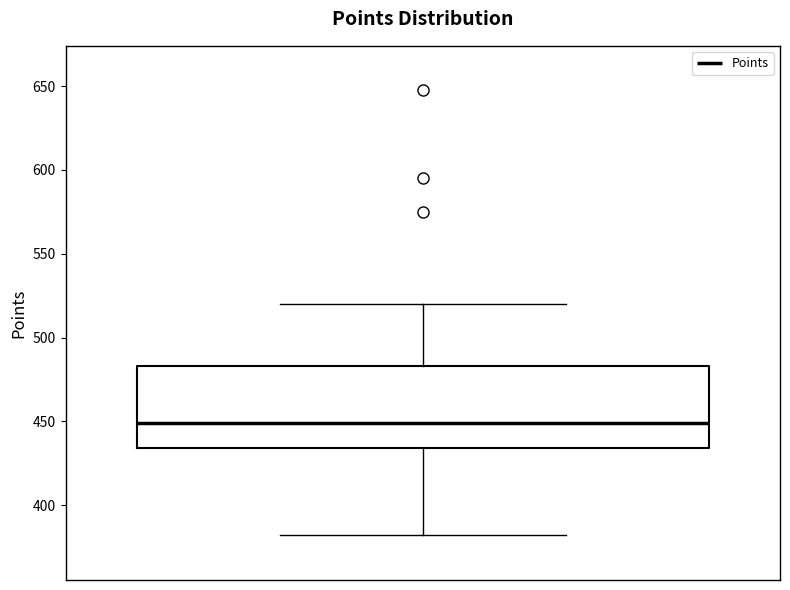

Transcribe this box plot: give where the median line is, the range the box spans, and where the two whiskers end, as read against the y-axis. The values are not printed on the chart, so give them approximately, as read against the axis.

median 450, box 435 to 485, whiskers 380 to 520